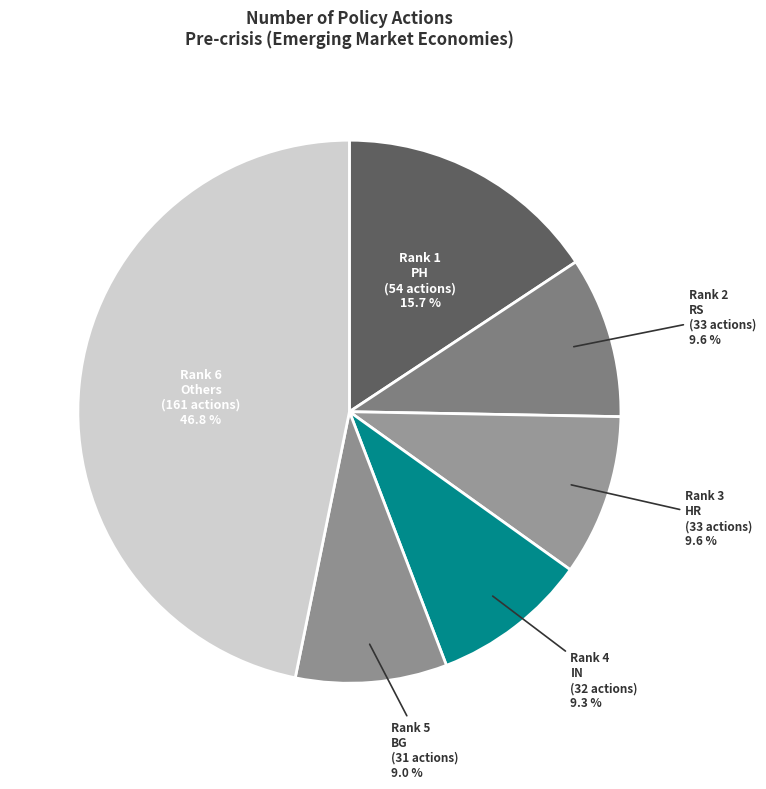

How many slices are in this pie chart?

6